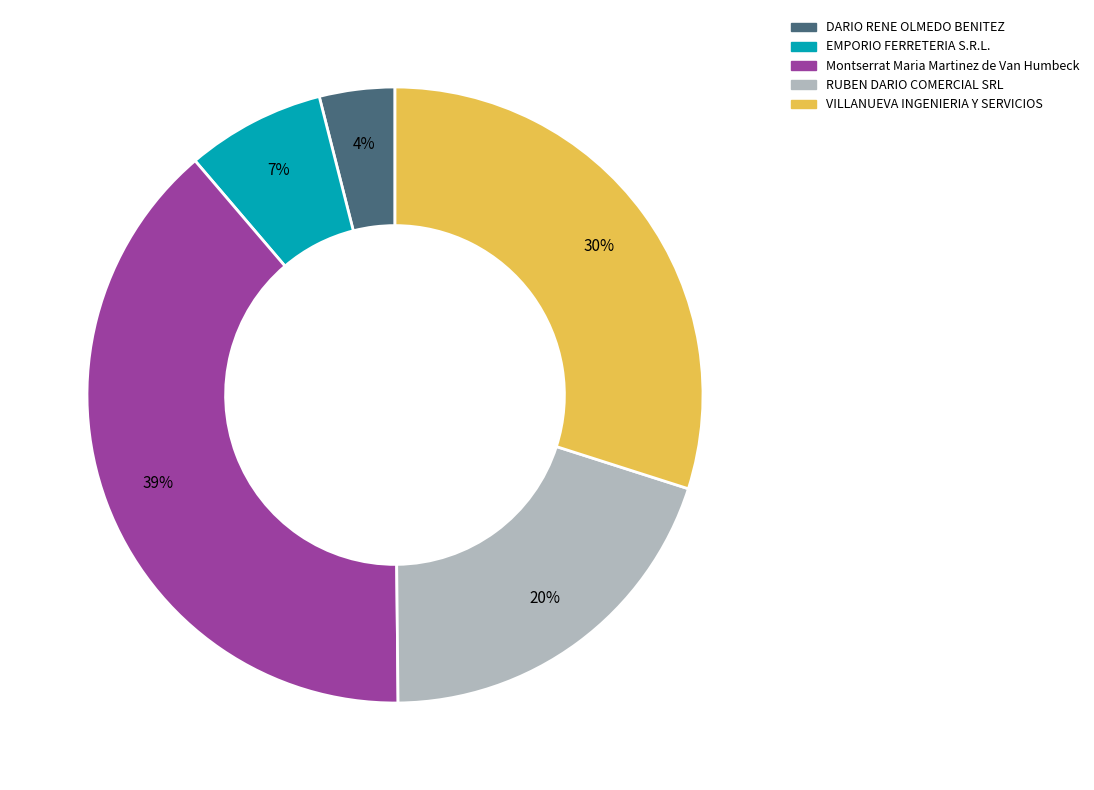

Which category has the biggest portion of the pie?

Montserrat Maria Martinez de Van Humbeck